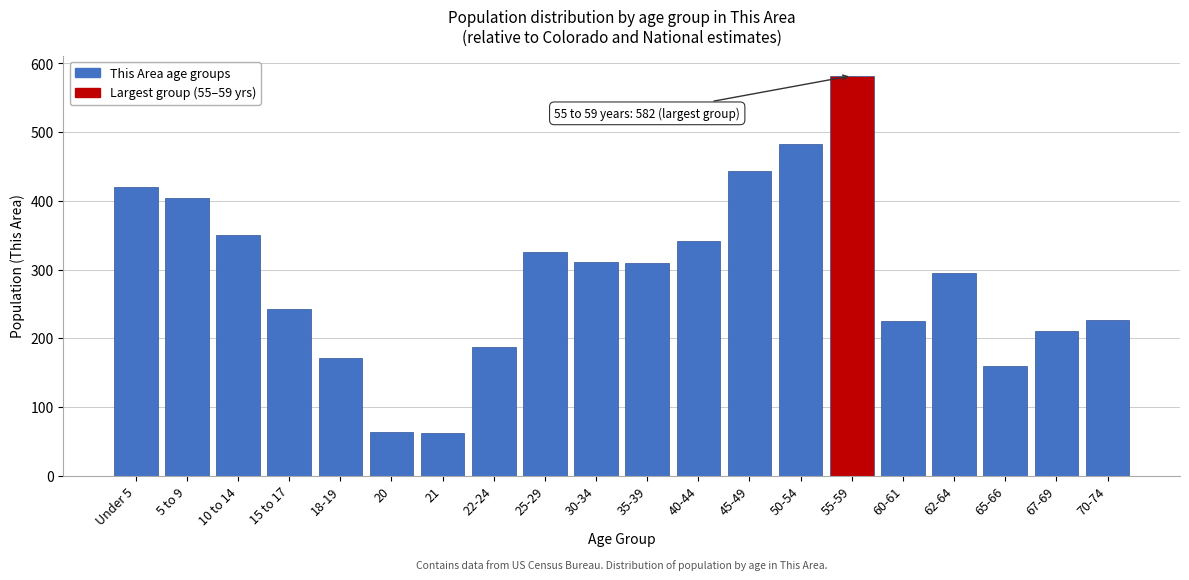

Which has a higher value, 50-54 or 10 to 14?

50-54